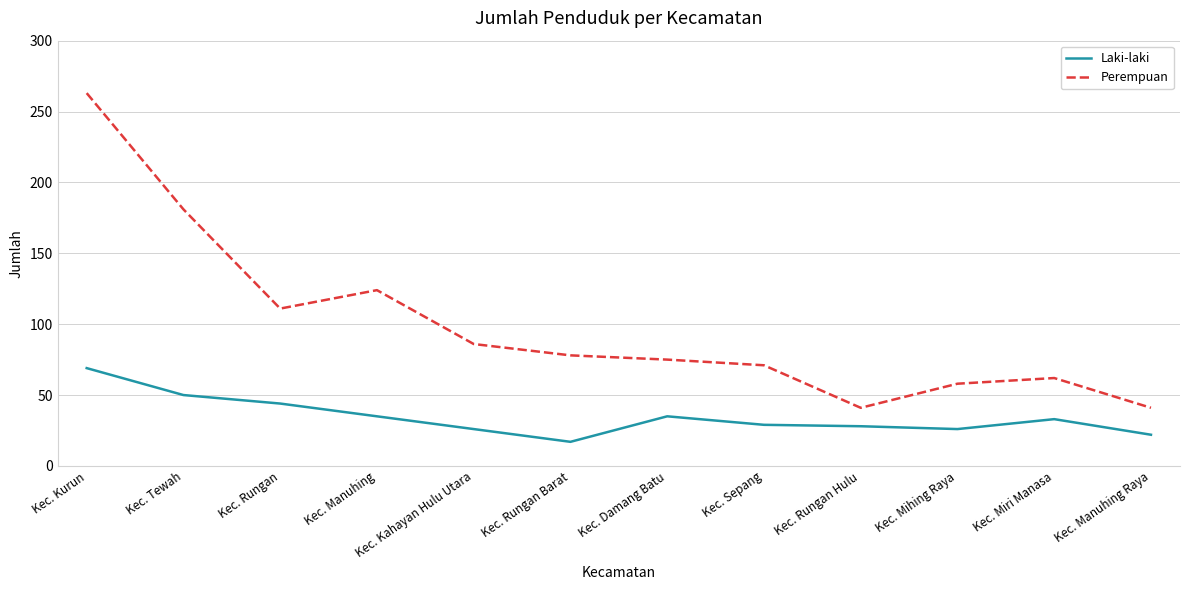

At which label does Laki-laki reach its peak?

Kec. Kurun